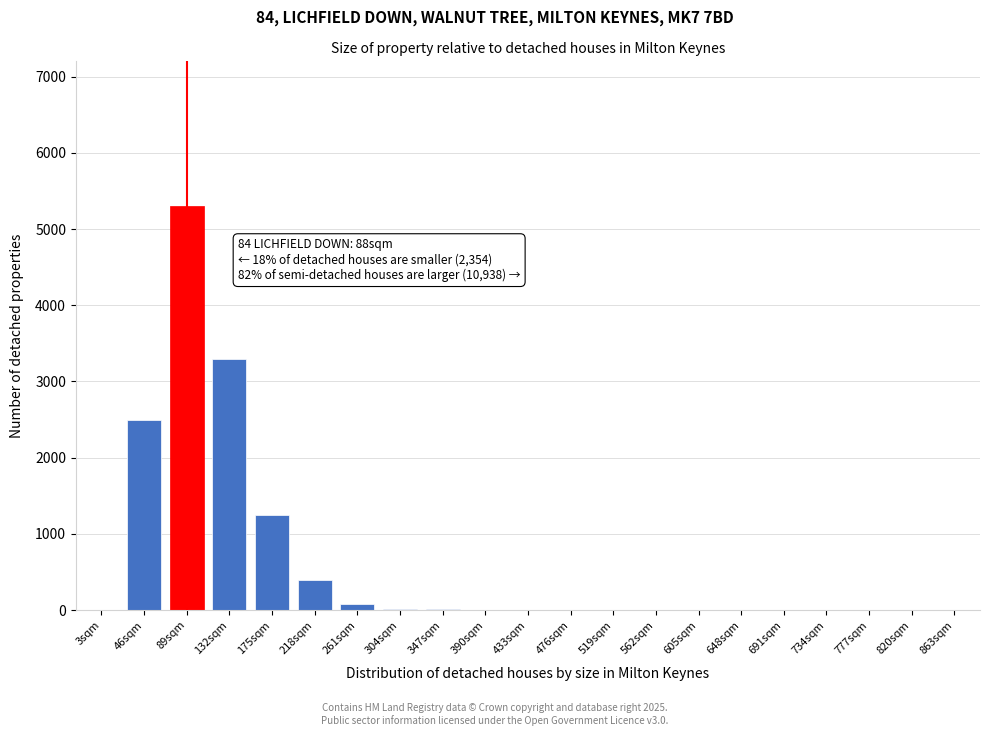

Which has a higher value, 132sqm or 218sqm?

132sqm